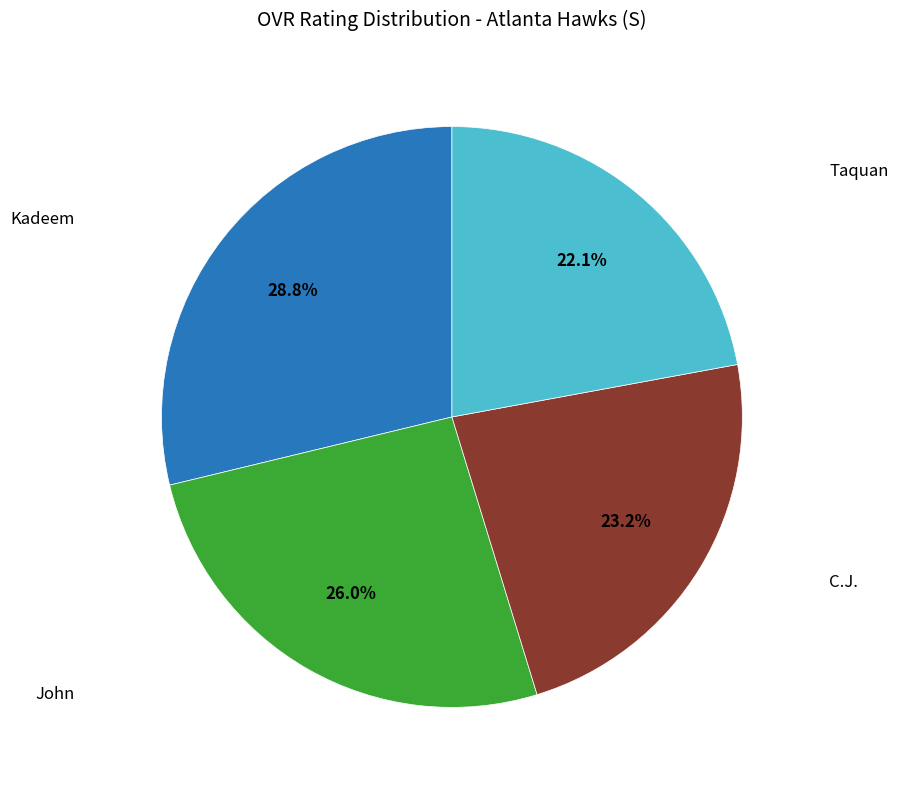

Does any single category account for the majority?

No